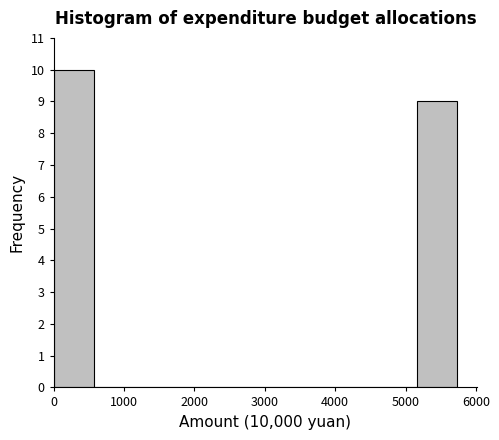

Reading left to right, list every bar in this chart as the range it spans on the x-axis followed by its height. Neither the bar edges nor the heights are printed on the chart, so give them approximately, as read against the axes.

0 to 600: 10
600 to 1100: 0
1100 to 1700: 0
1700 to 2300: 0
2300 to 2900: 0
2900 to 3400: 0
3400 to 4000: 0
4000 to 4600: 0
4600 to 5200: 0
5200 to 5700: 9